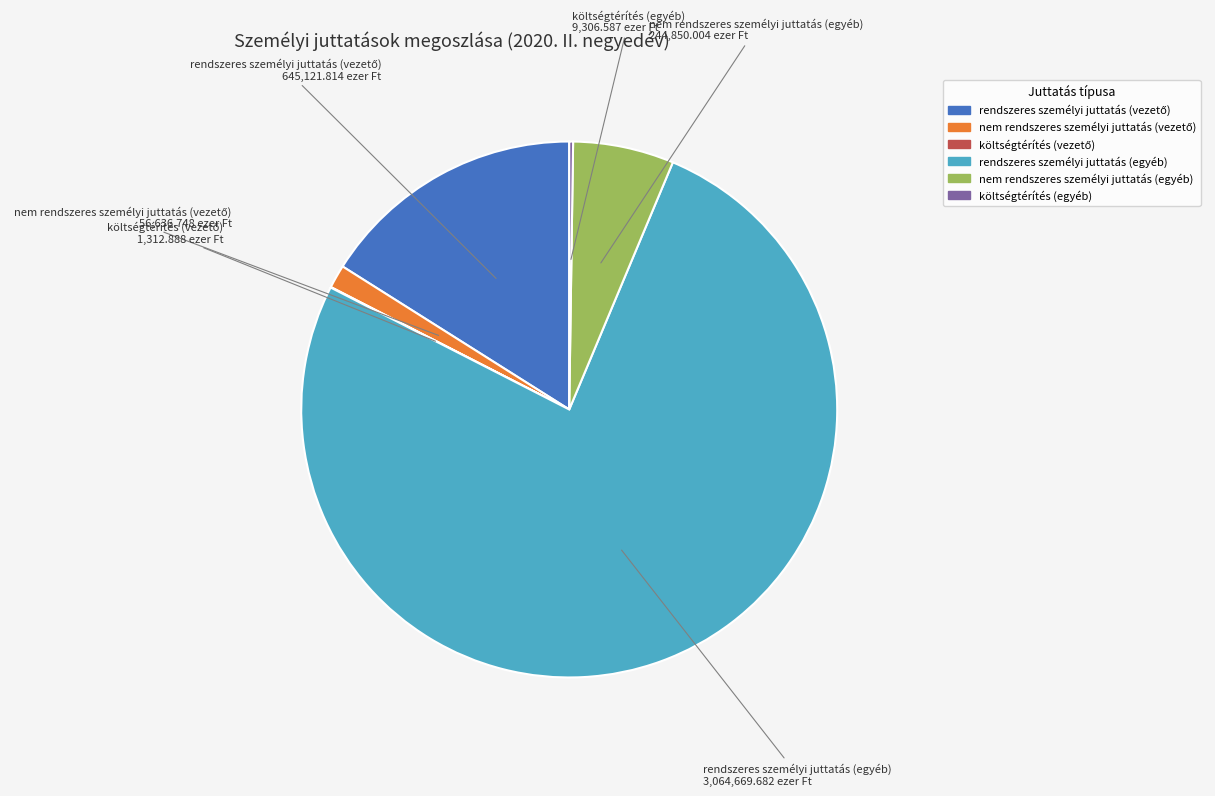

Which slice is the largest?

rendszeres személyi juttatás (egyéb)